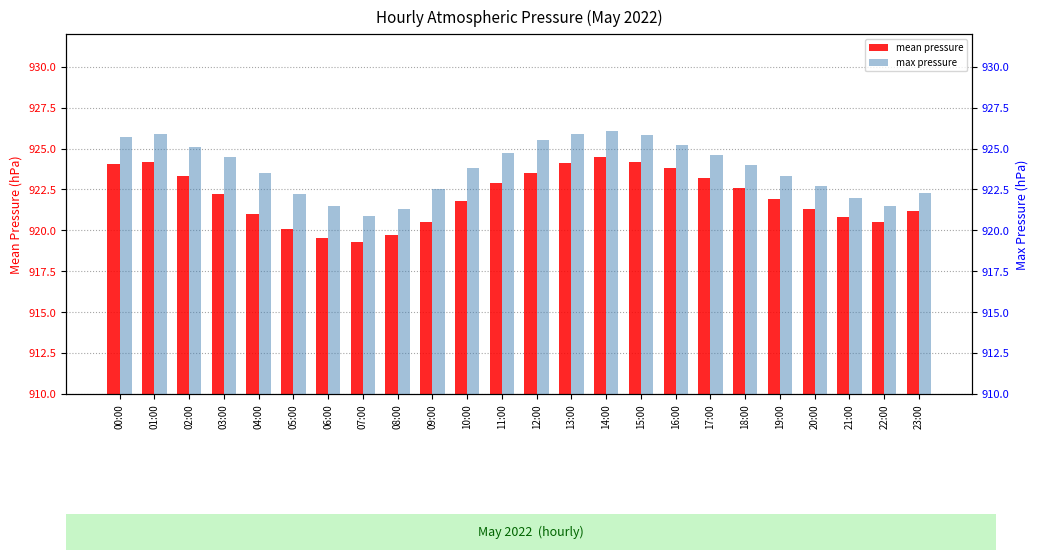

How many categories are shown in the chart?

24